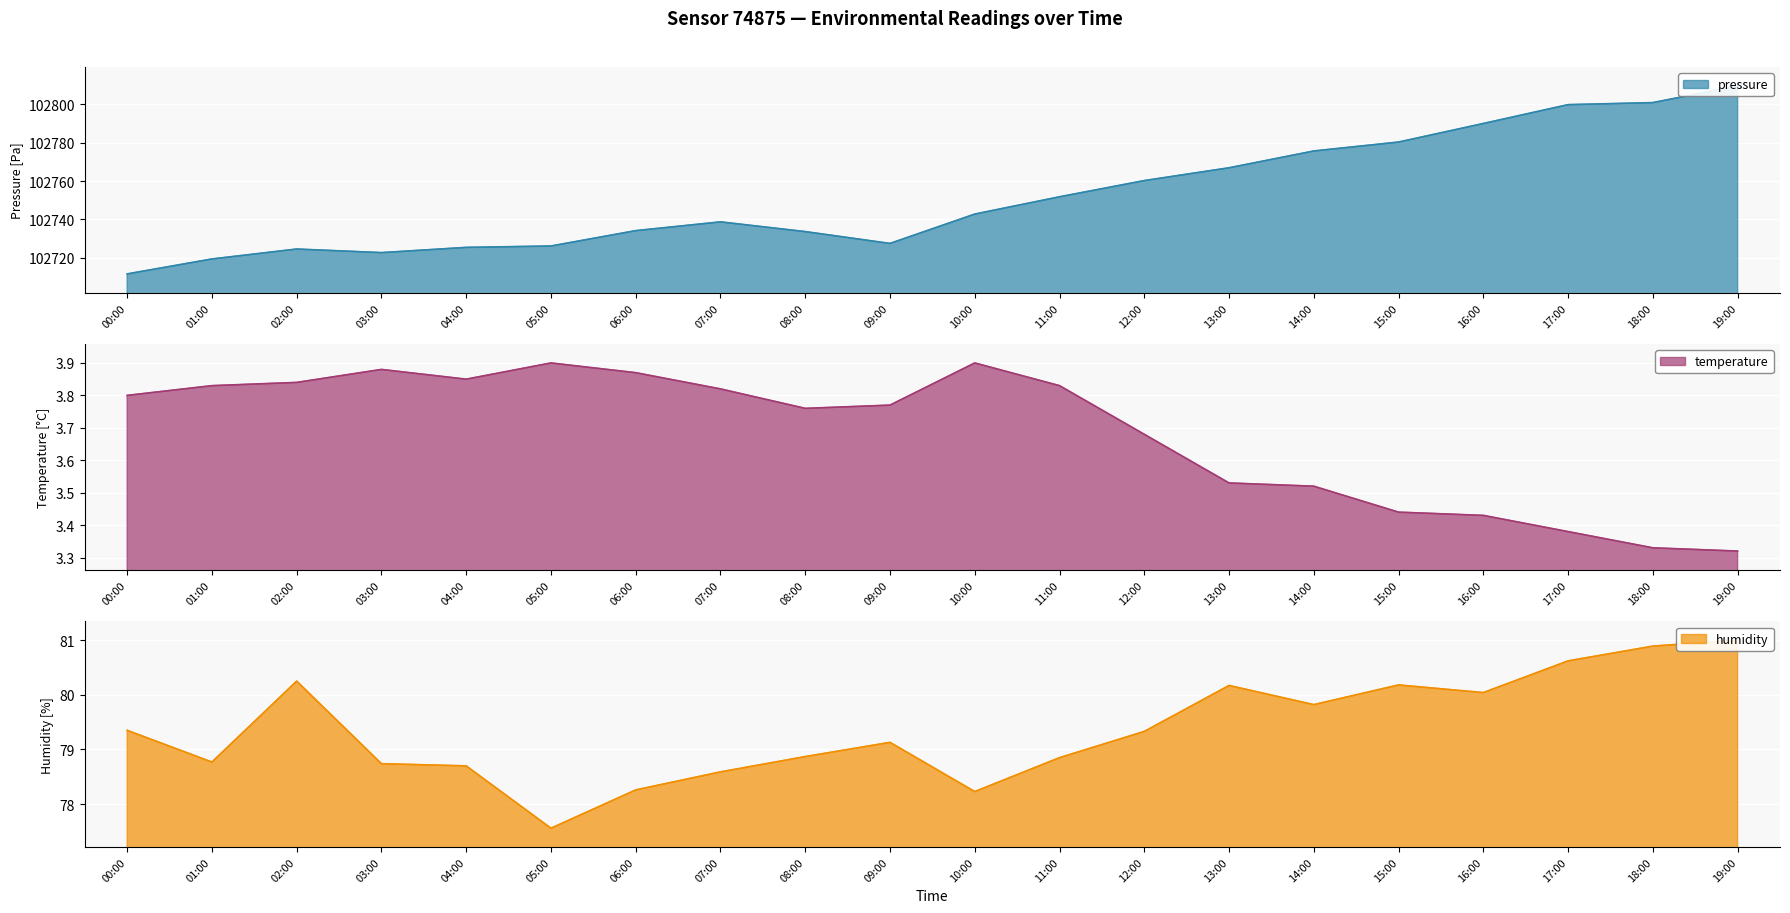

True or false: humidity has a value of 51.0 at 15:00.

False